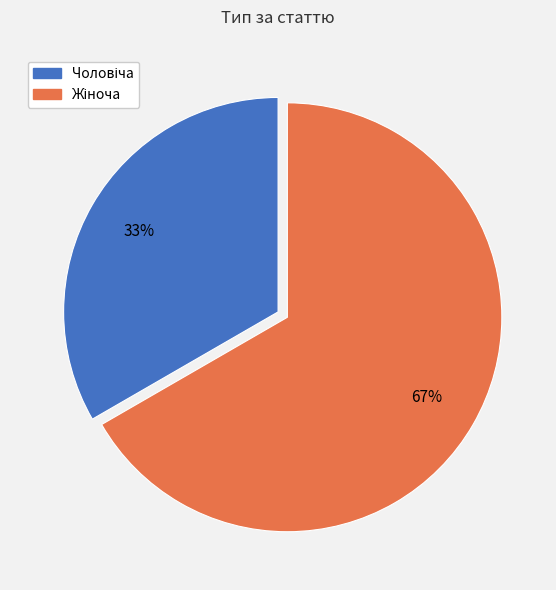

Is there any slice that represents more than half of the pie?

Yes